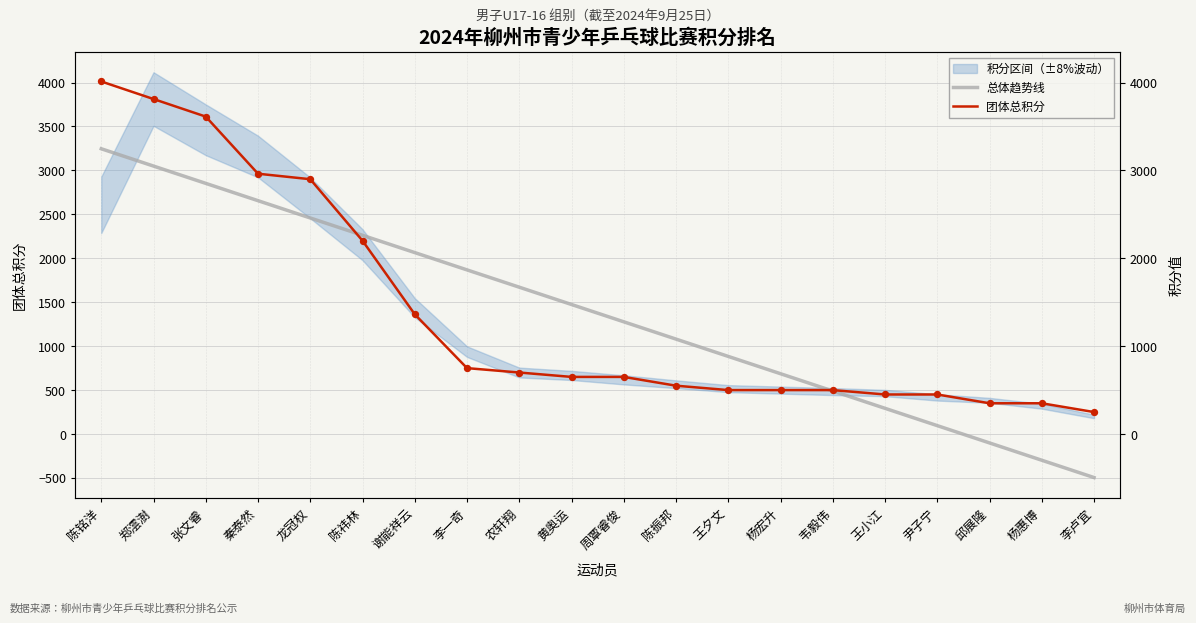

Which series reaches the maximum Y coordinate?

团体总积分